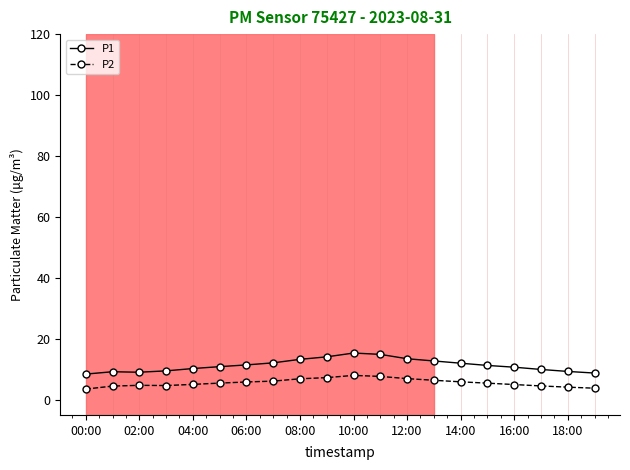

How many categories are shown in the chart?

20